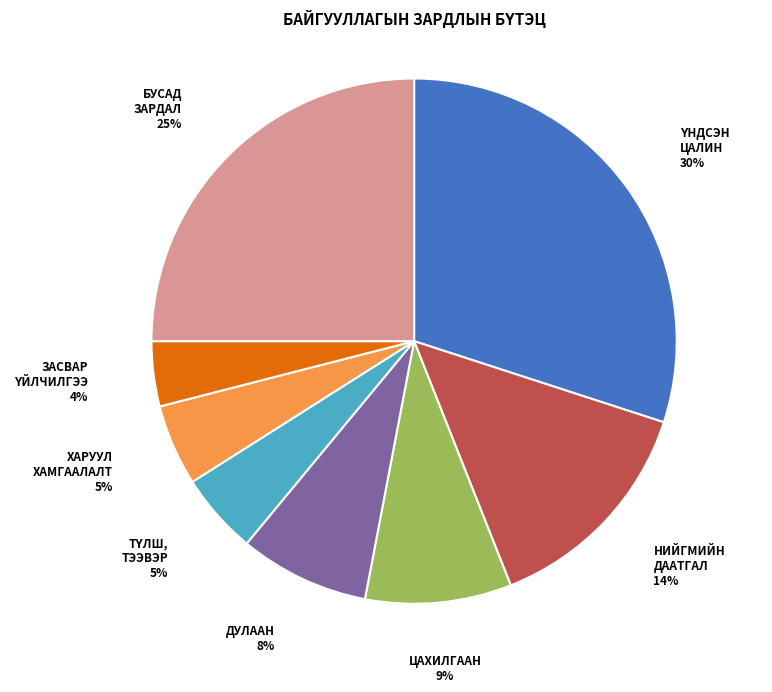

Which has a higher value, БУСАД ЗАРДАЛ or НИЙГМИЙН ДААТГАЛ?

БУСАД ЗАРДАЛ